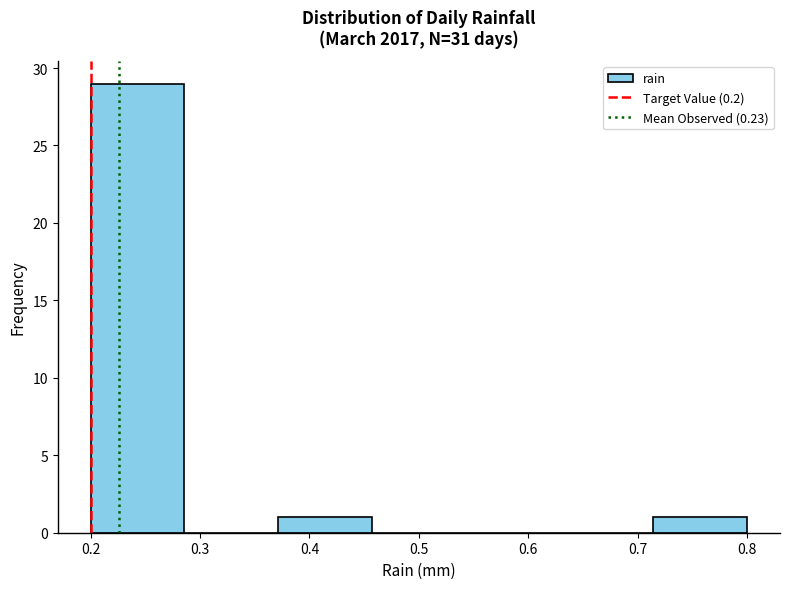

Which range on the x-axis has the tallest bar?

0.20 to 0.29